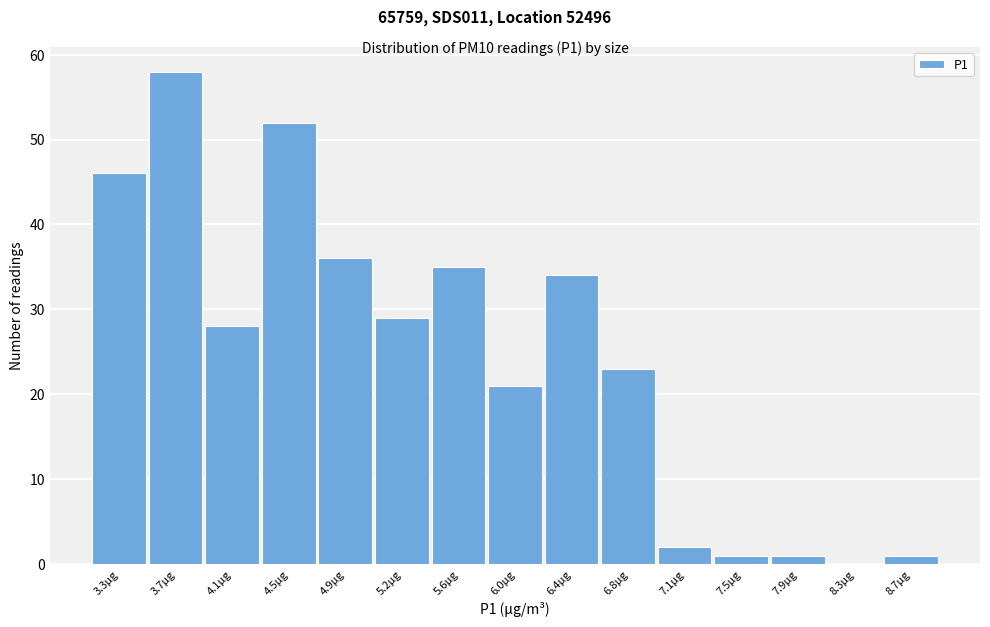

Which range on the x-axis has the tallest bar?

3.53 to 3.91